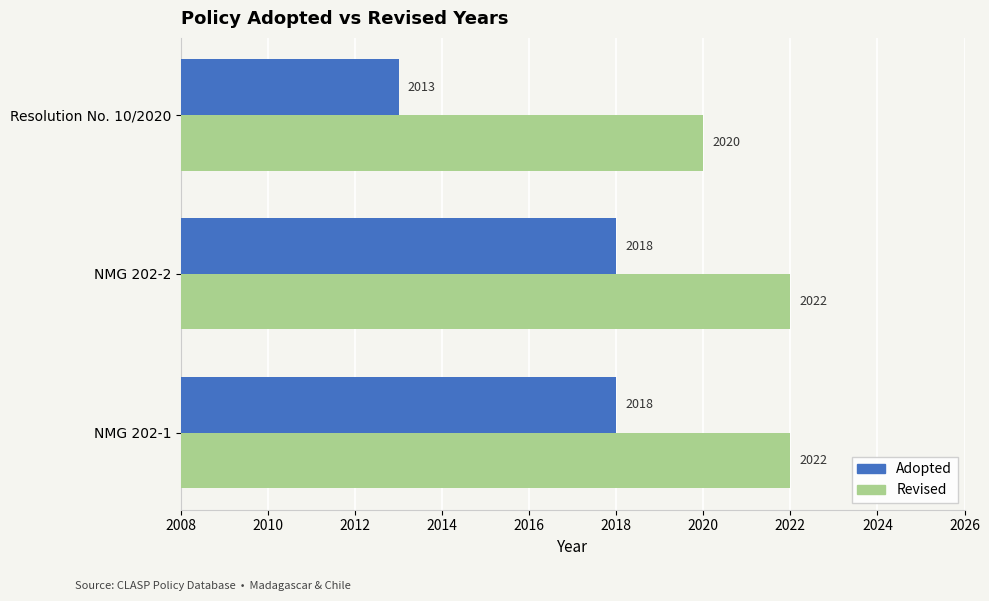

True or false: Revised has a value of 3534 at Resolution No. 10/2020.

False